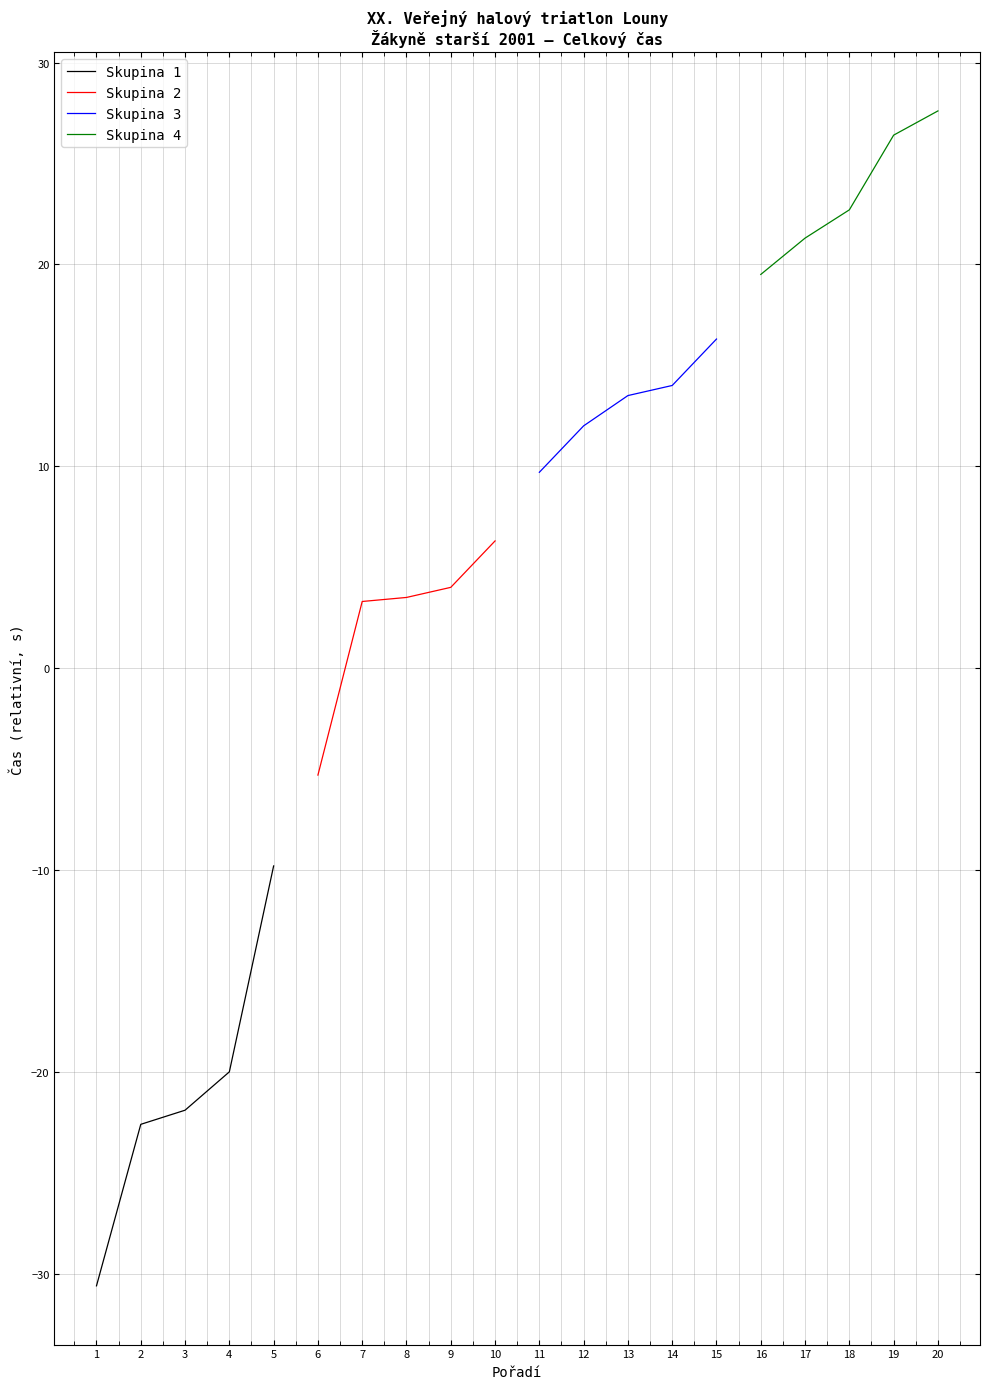

What value does the Skupina 2 series have at 7?

3.3